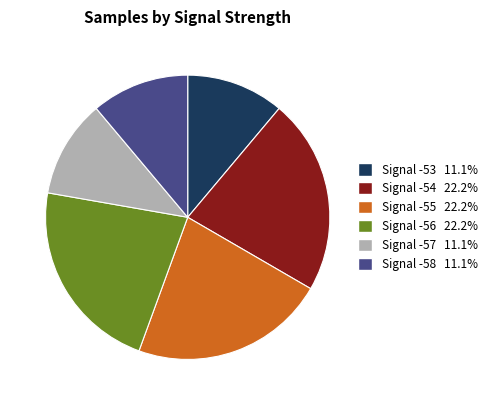

Is there a majority slice in this chart?

No